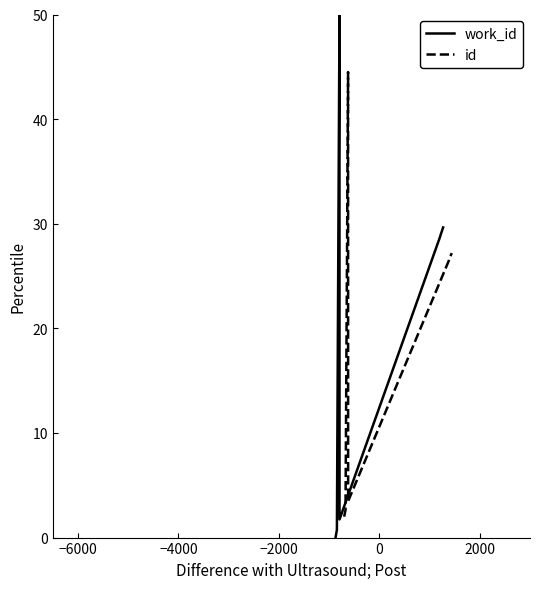

True or false: id has more than 2 interior local peaks.

False